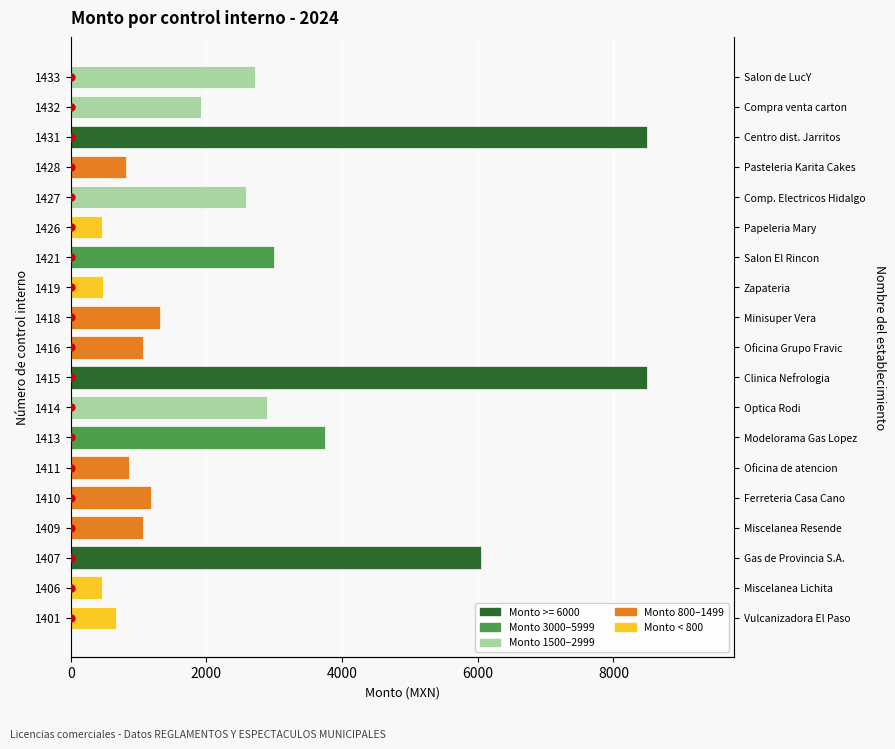

Count the number of values greater than 1311.

9